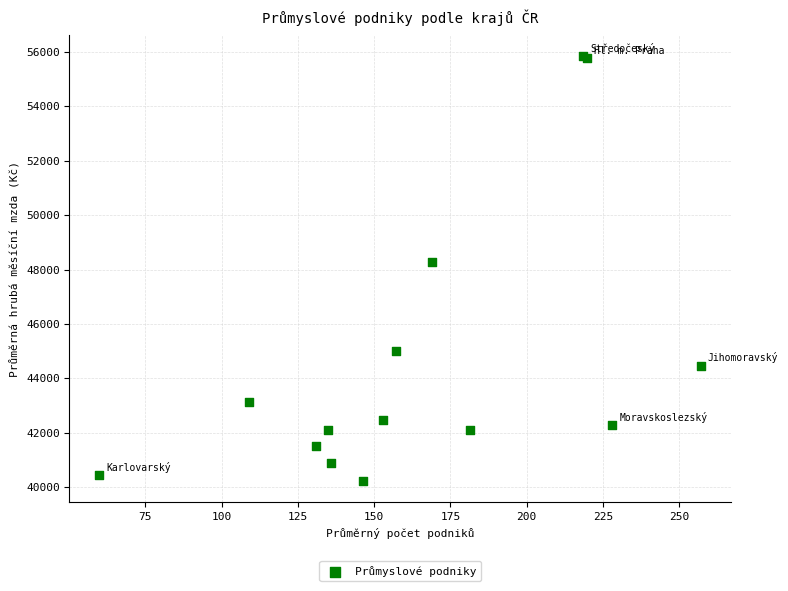

What Y value in the scatter plot is closest to 48039?

48275